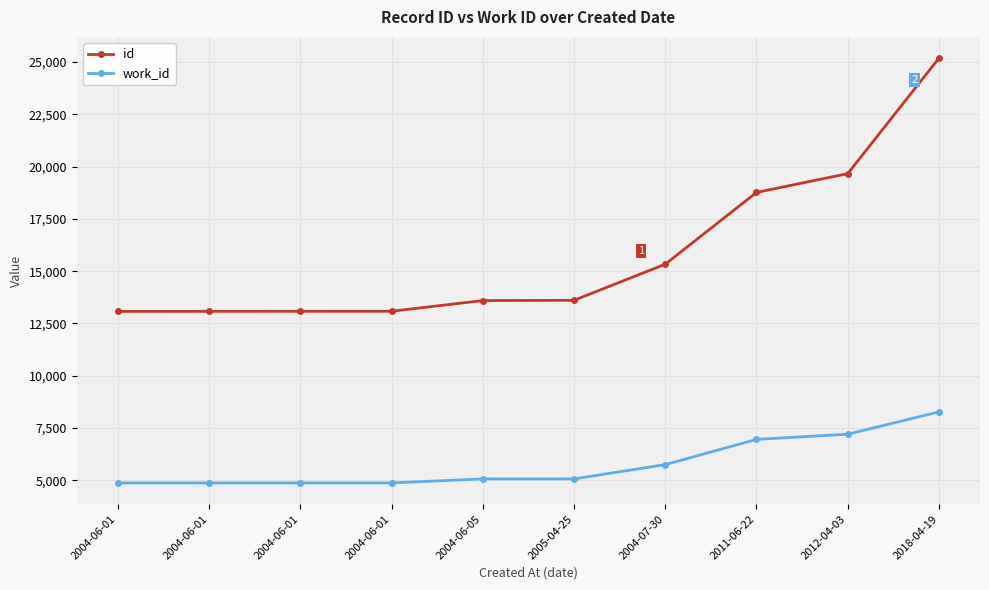

How many data points does each series have?

10